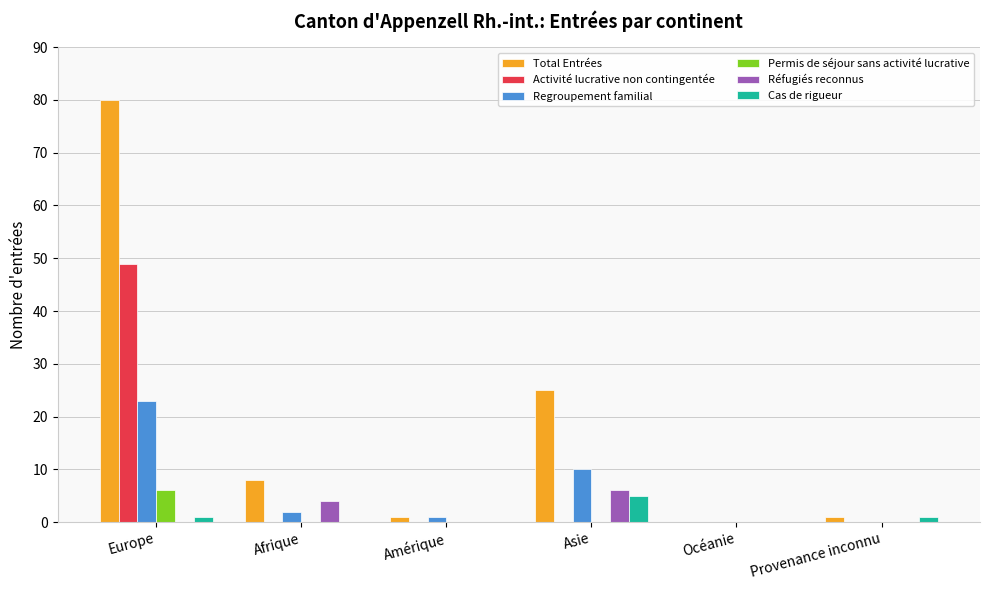

How many Réfugiés reconnus values are between 0 and 4?

5